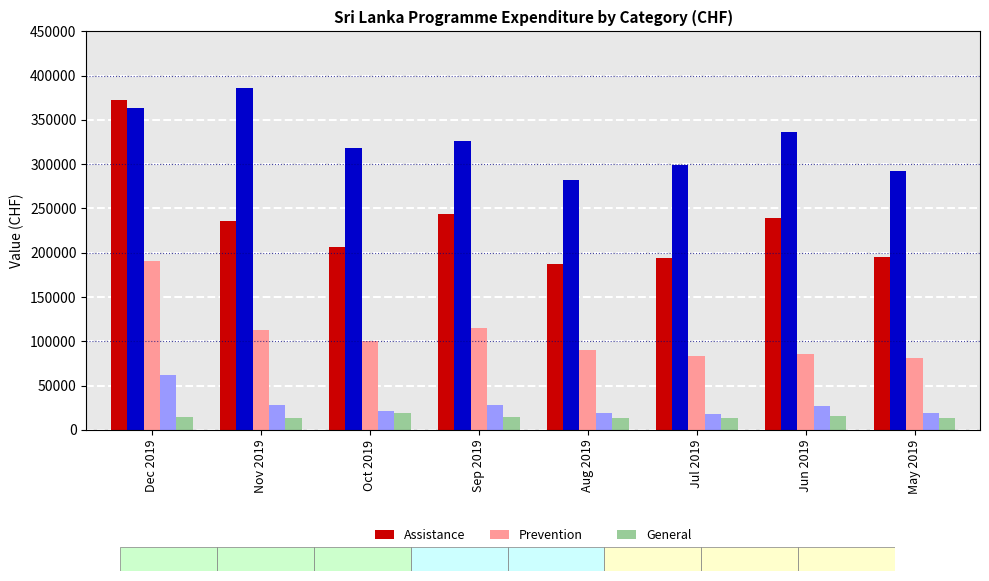

The value of Assistance at Dec 2019 is 525815.8. True or false?

False